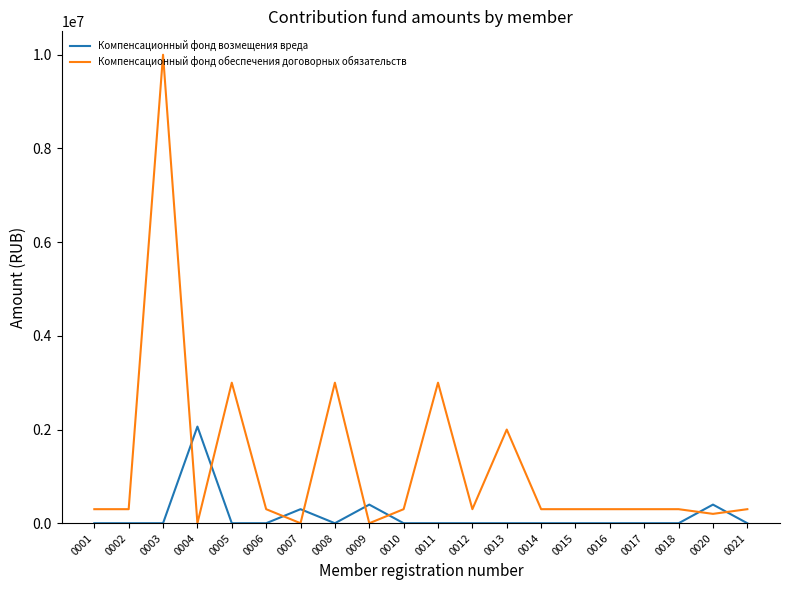

Which series has the largest range (max minus min)?

Компенсационный фонд обеспечения договорных обязательств